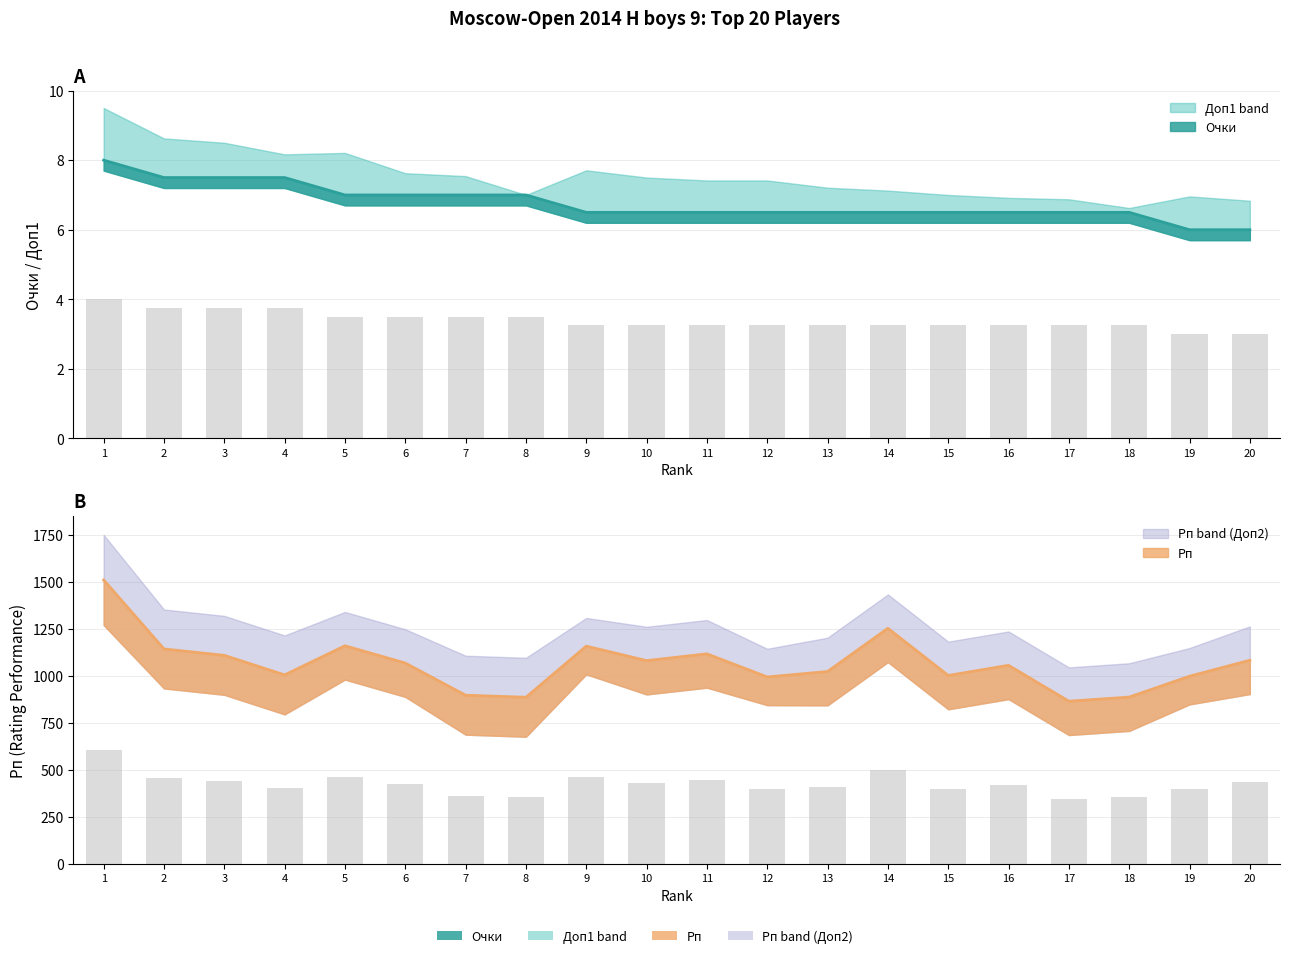

Reading left to right, transcribe all the data shown in this chart.

Очки: 8.0	7.5	7.5	7.5	7.0	7.0	7.0	7.0	6.5	6.5	6.5	6.5	6.5	6.5	6.5	6.5	6.5	6.5	6.0	6.0
Рп: 1511.0	1144.0	1110.0	1006.0	1161.0	1069.0	898.0	887.0	1159.0	1082.0	1118.0	995.0	1024.0	1254.0	1003.0	1057.0	866.0	888.0	999.0	1084.0